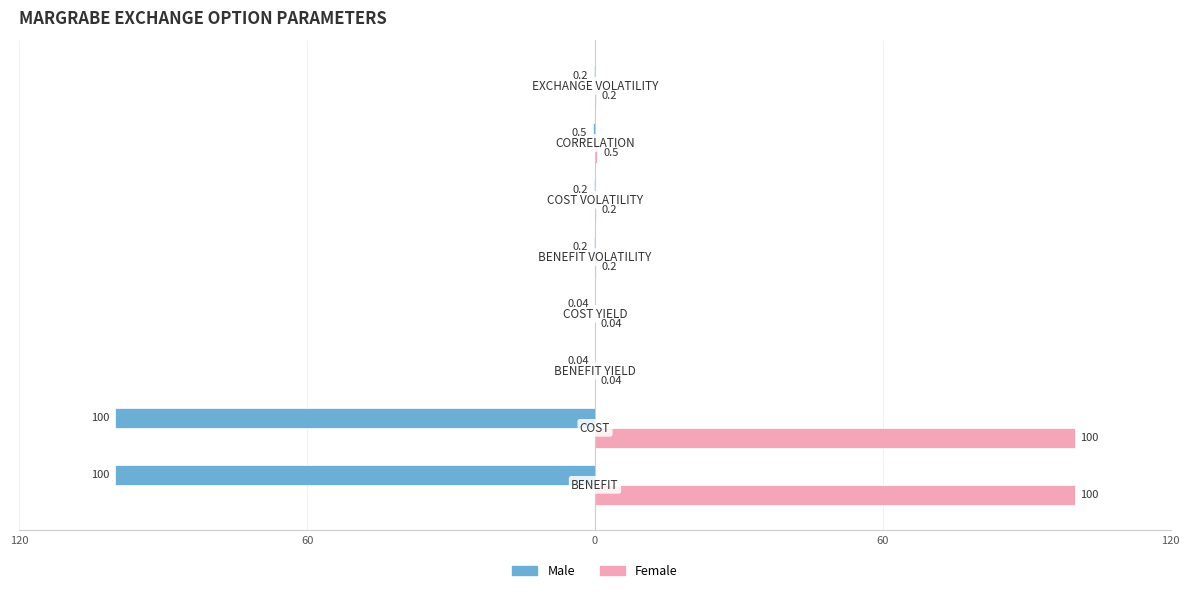

What are all the series names shown in the legend?

Male, Female